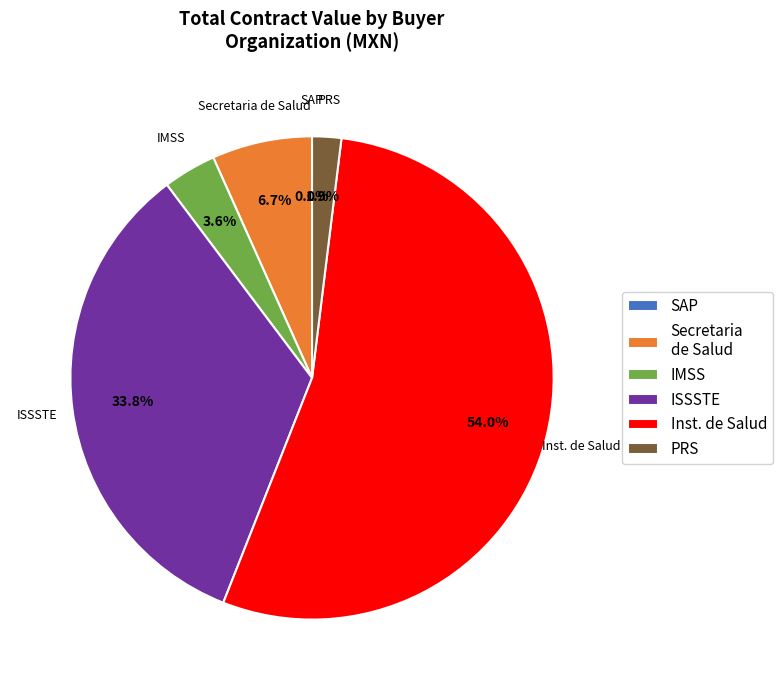

Which slice represents more than half of the pie?

Inst. de Salud